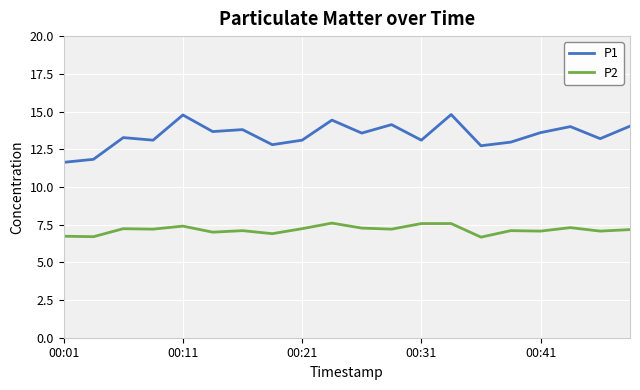

Which series has the widest spread of values?

P1